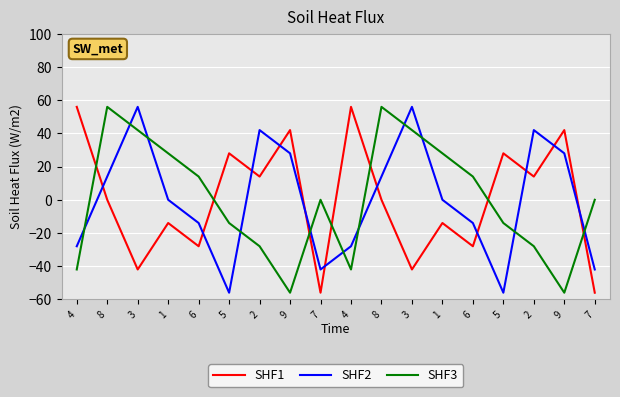

Which label corresponds to the smallest value in the chart?

7